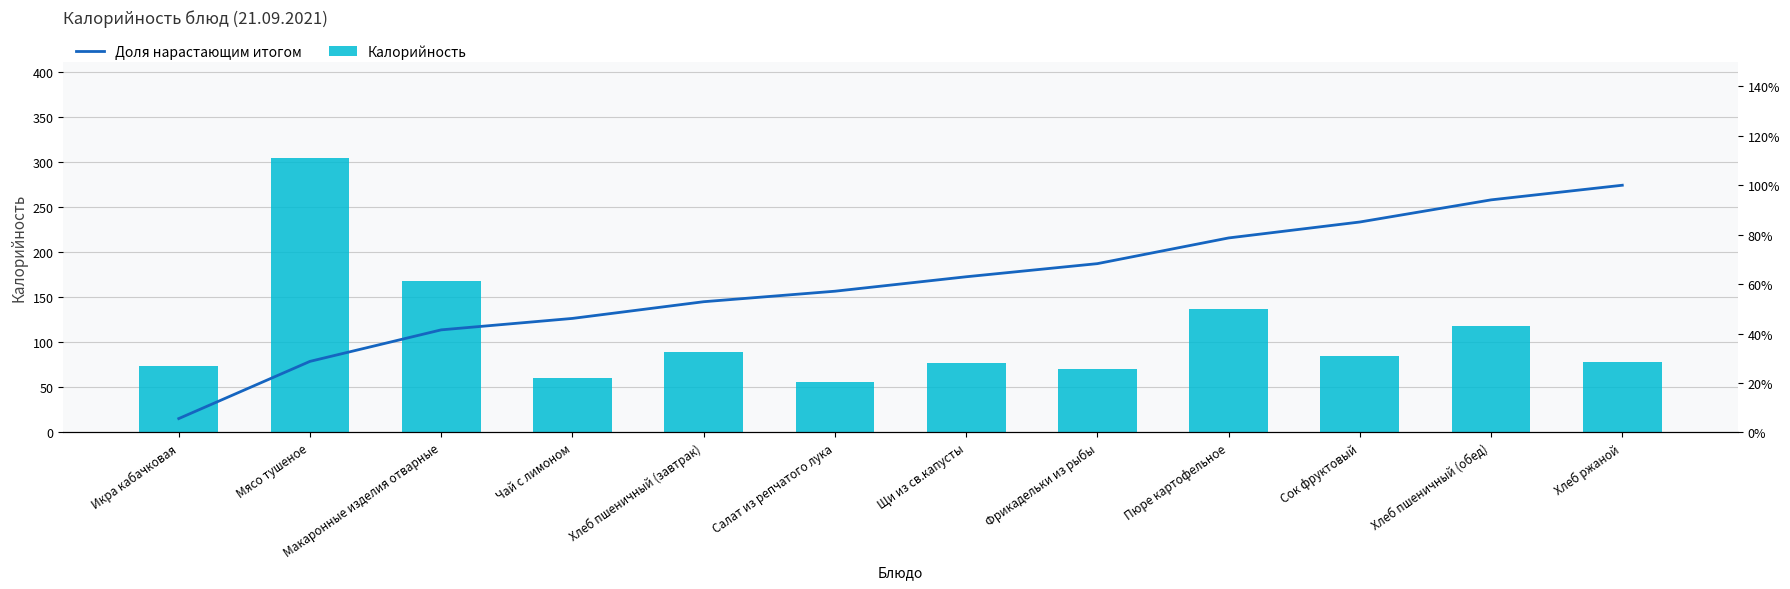

Between Салат из репчатого лука and Сок фруктовый, which series saw the biggest shift?

Калорийность